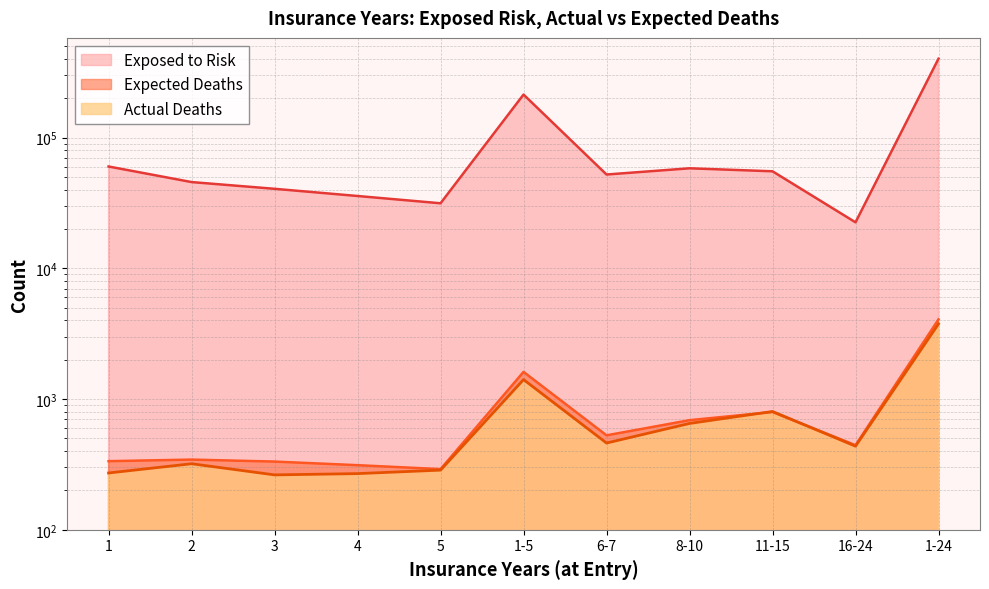

List the series in order of their peak value, lowest first.

Actual Deaths, Expected Deaths, Exposed to Risk